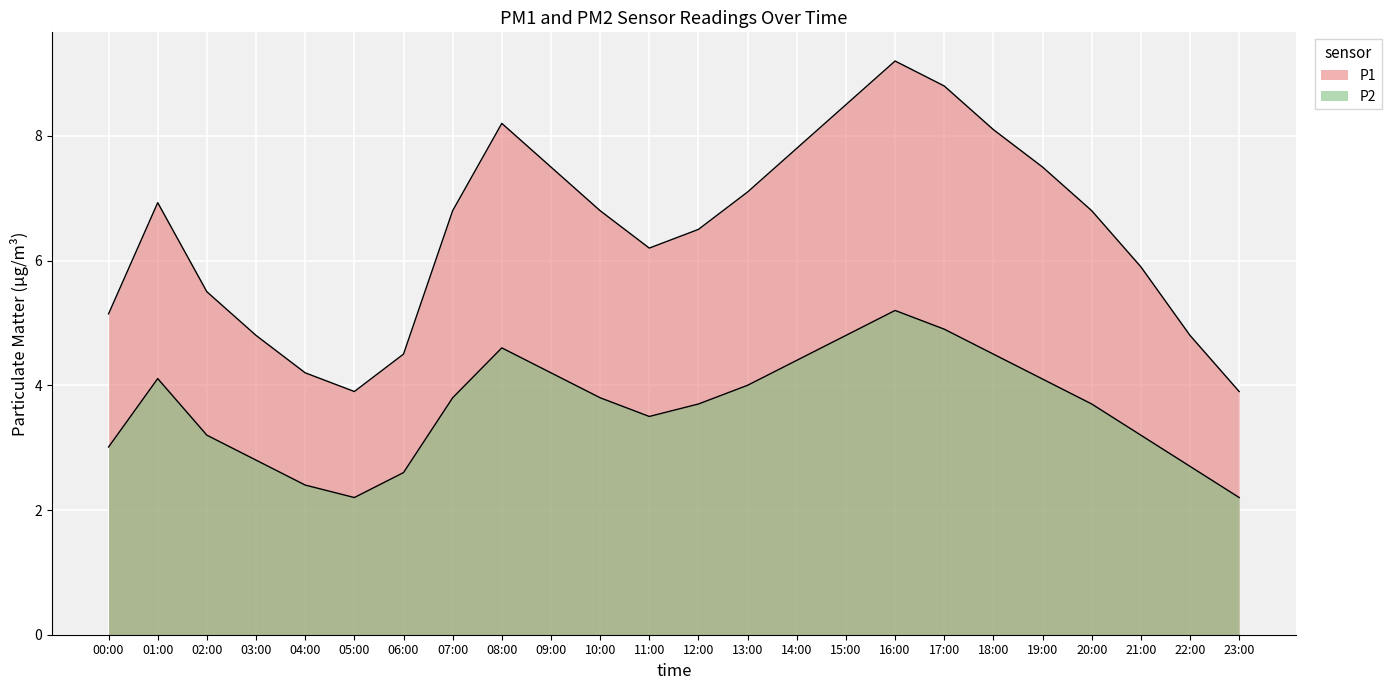

Rank the series at 22:00 from lowest to highest value.

P2, P1